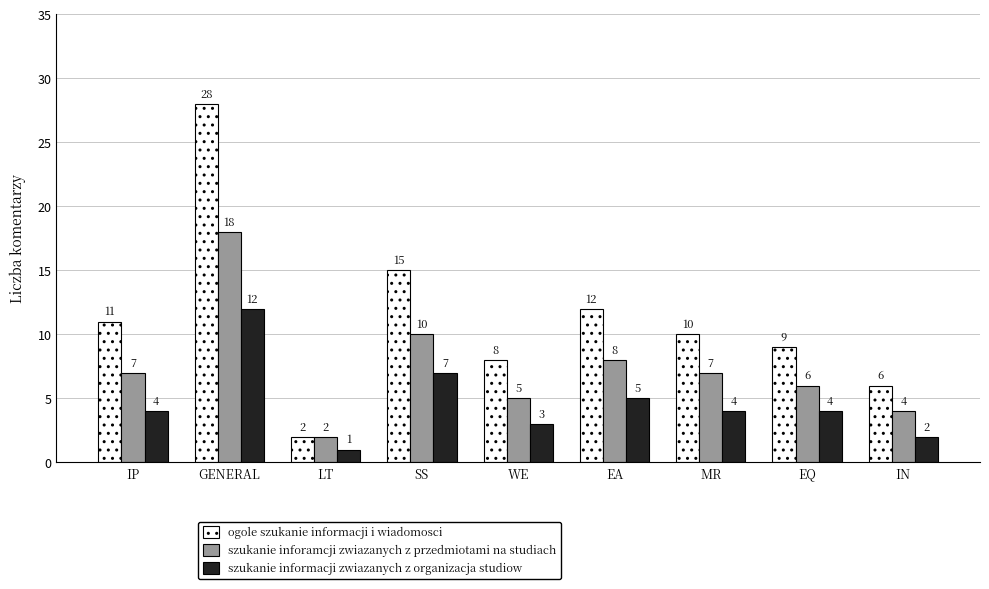

At IN, list the series in order from smallest to largest.

szukanie informacji zwiazanych z organizacja studiow, szukanie inforamcji zwiazanych z przedmiotami na studiach, ogole szukanie informacji i wiadomosci